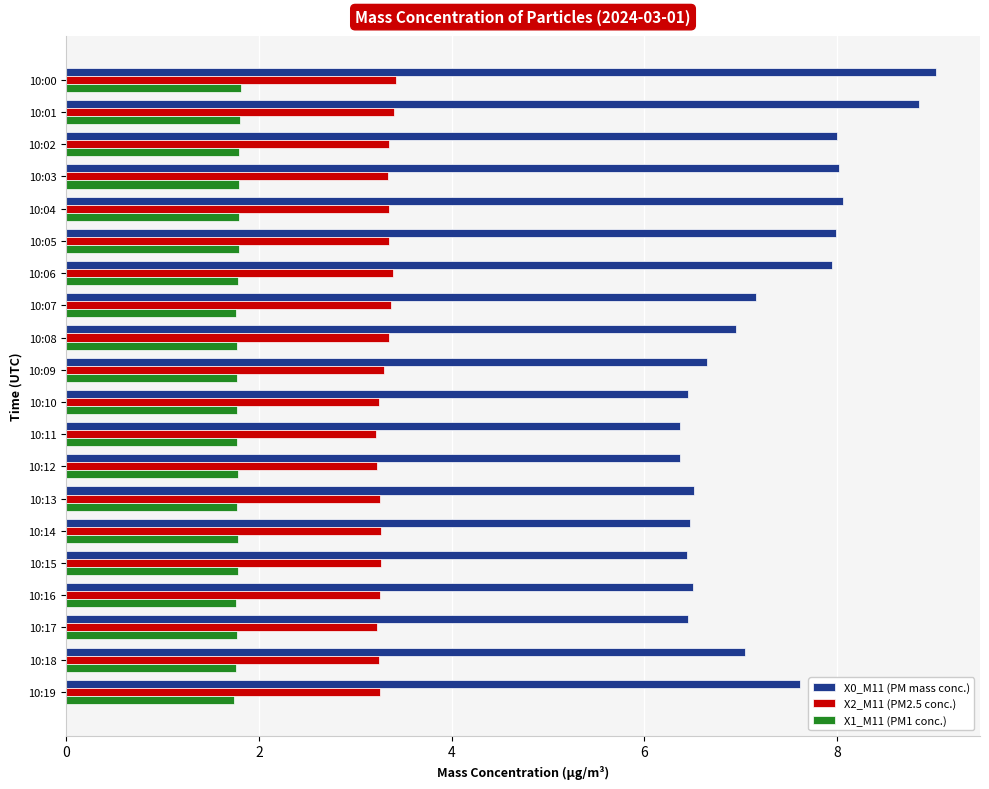

The value of X1_M11 (PM1 conc.) at 10:05 is 2.6. True or false?

False